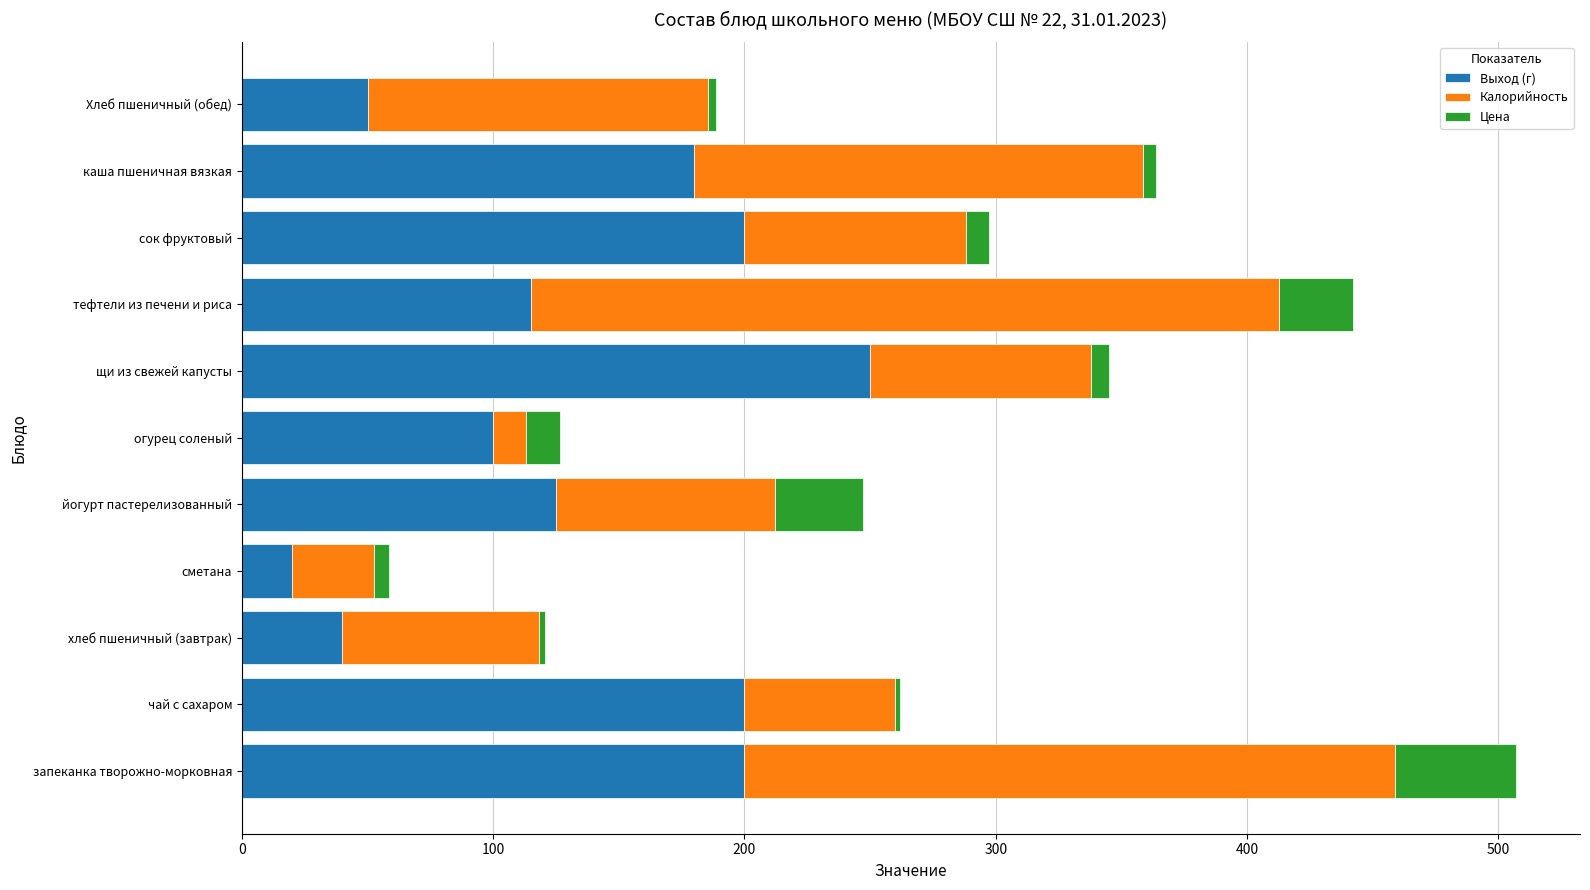

What is the difference between the second highest and second lowest values in the Выход (г) series?

160.0